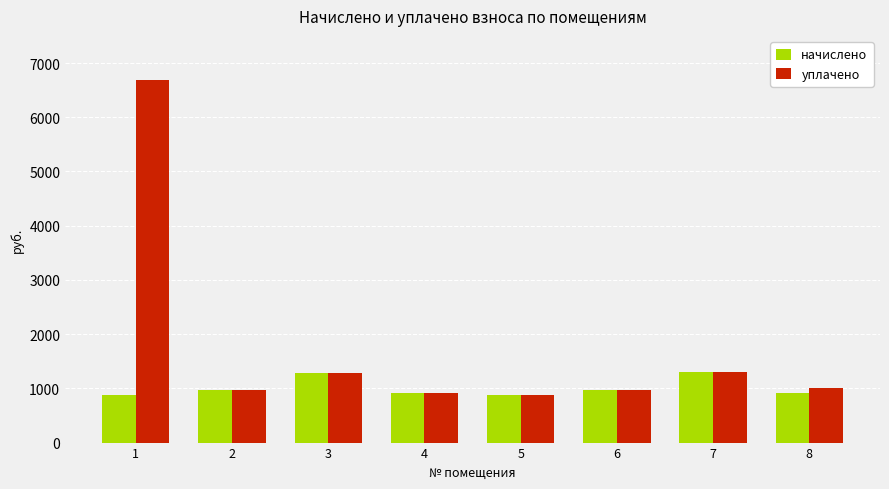

True or false: начислено has a value of 868.3 at 5.

True